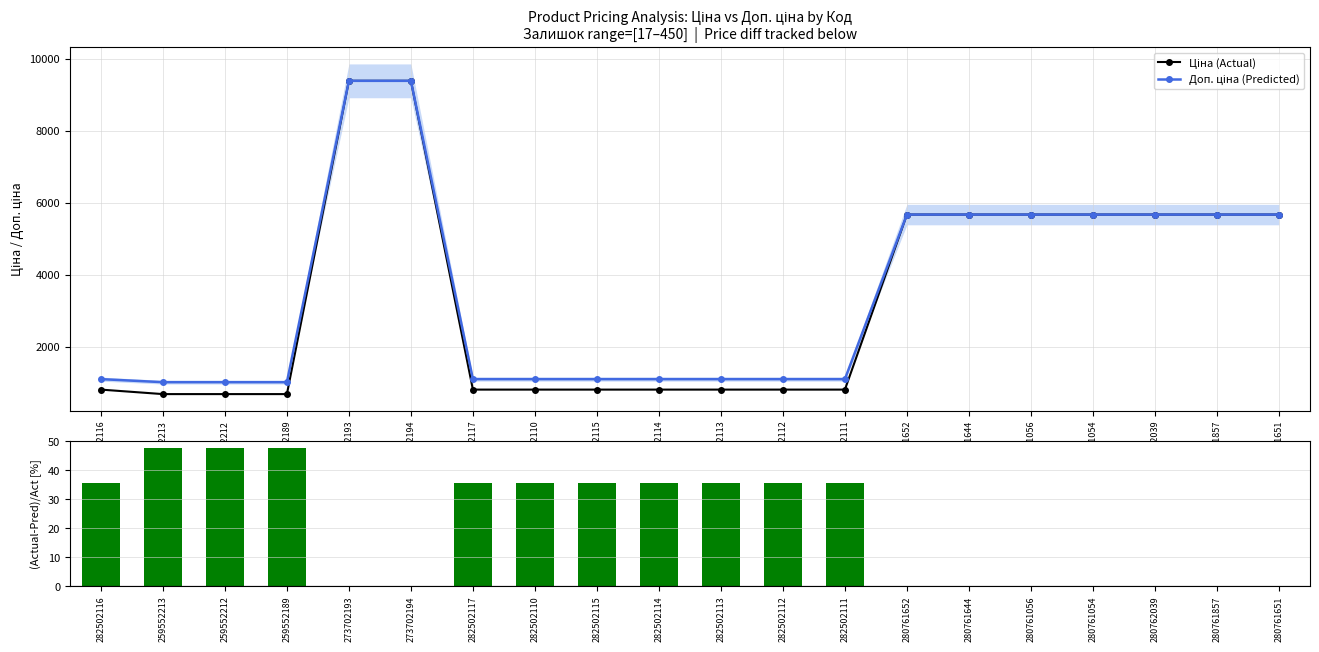

What is the difference between the Доп. ціна (Predicted) values at 280761651 and 259552212?

4649.2